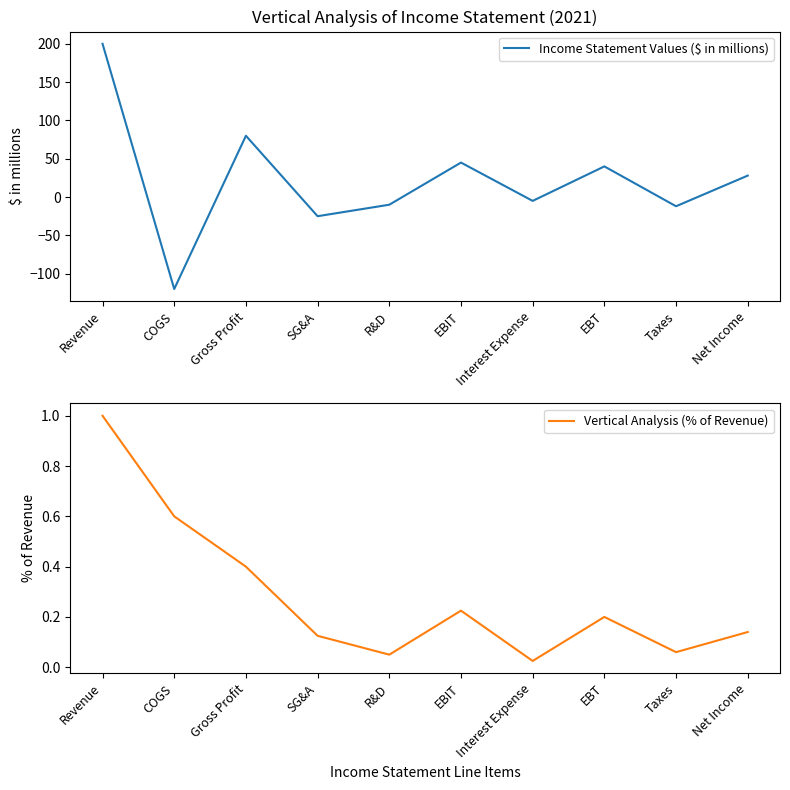

What is the sum of the Income Statement Values ($ in millions) values at Net Income and Taxes?

16